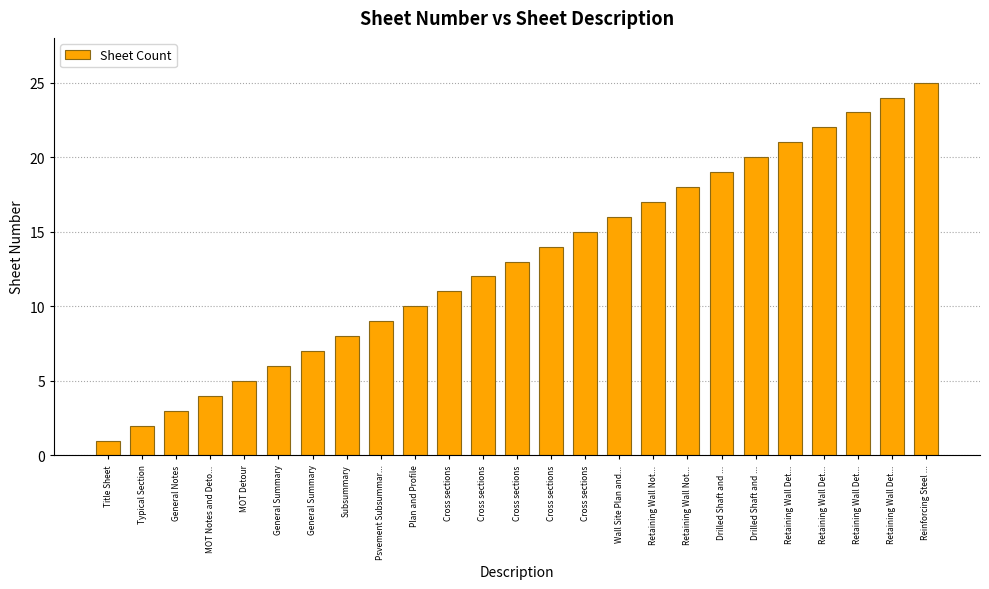

Is it true that the value at Drilled Shaft and ... is 19?

True